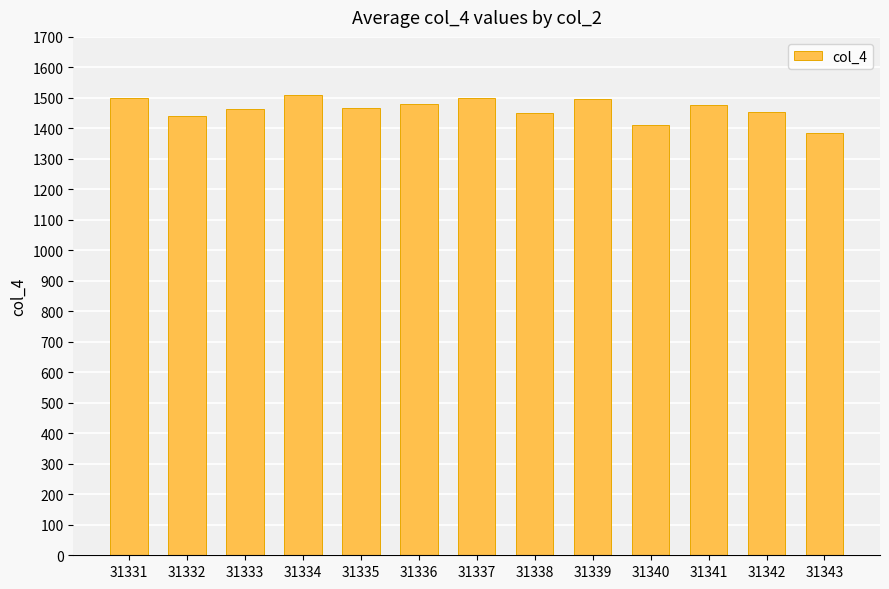

What is the difference between the second highest and minimum values?

115